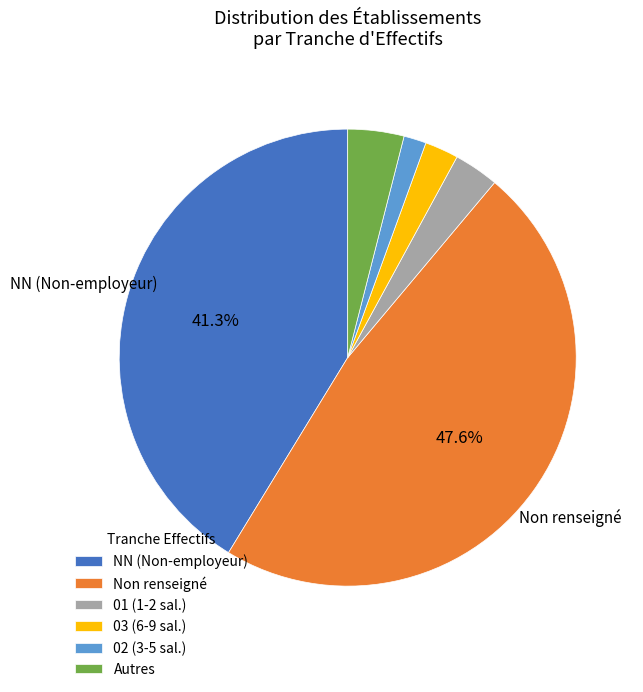

Which slice is the smallest?

02 (3-5 sal.)